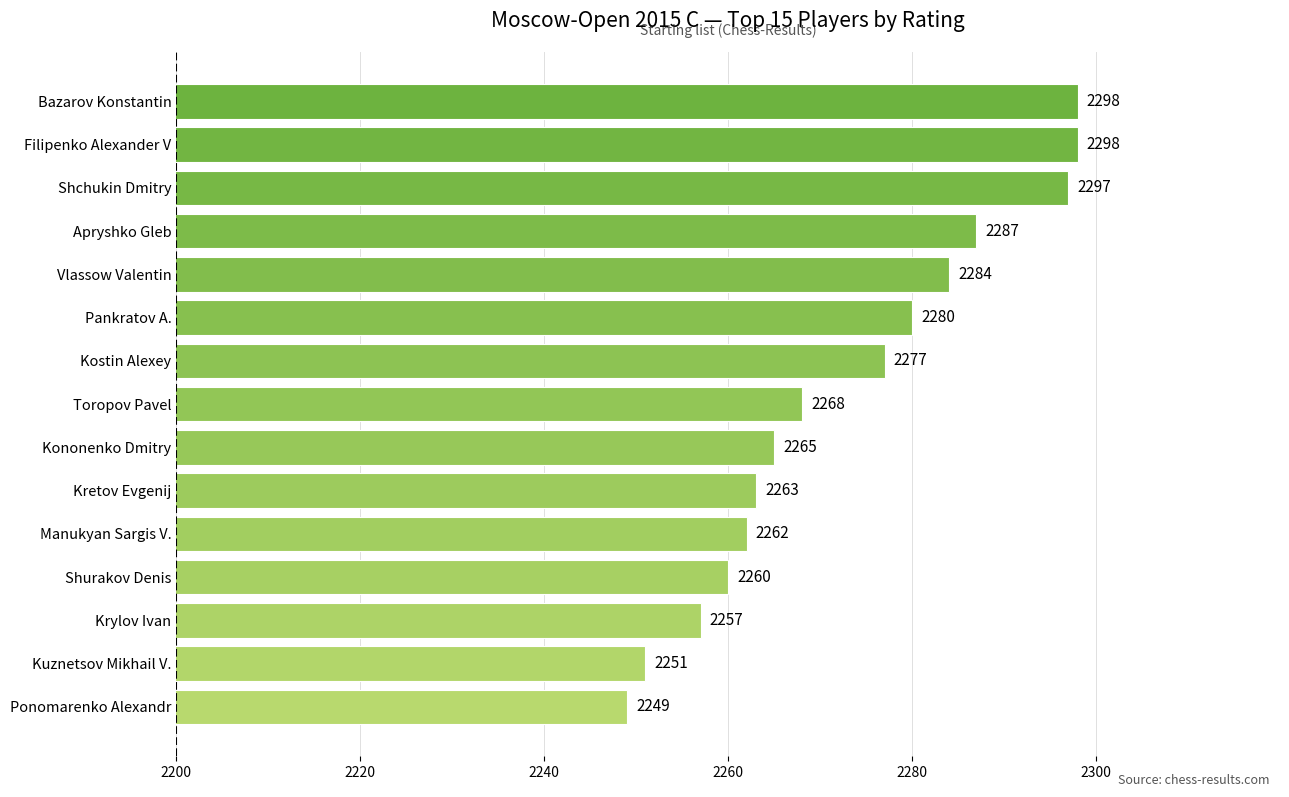

Reading top to bottom, what are all the values shown in this chart?

2298	2298	2297	2287	2284	2280	2277	2268	2265	2263	2262	2260	2257	2251	2249